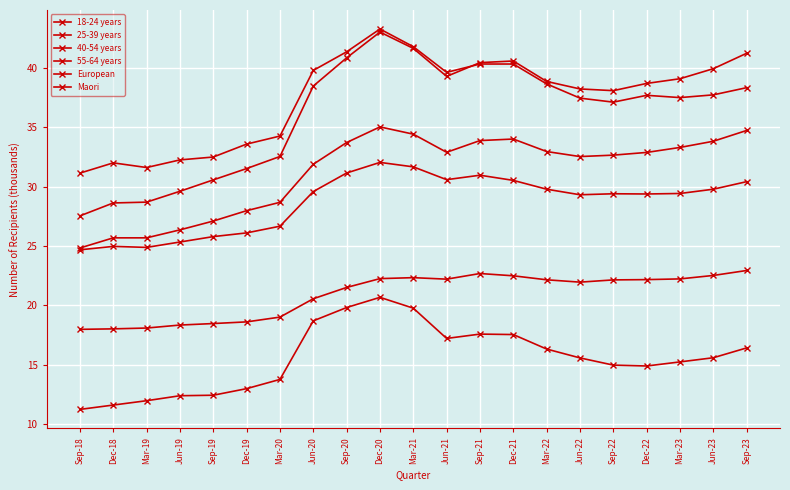

Between Mar-20 and Jun-22, which series saw the biggest shift?

25-39 years